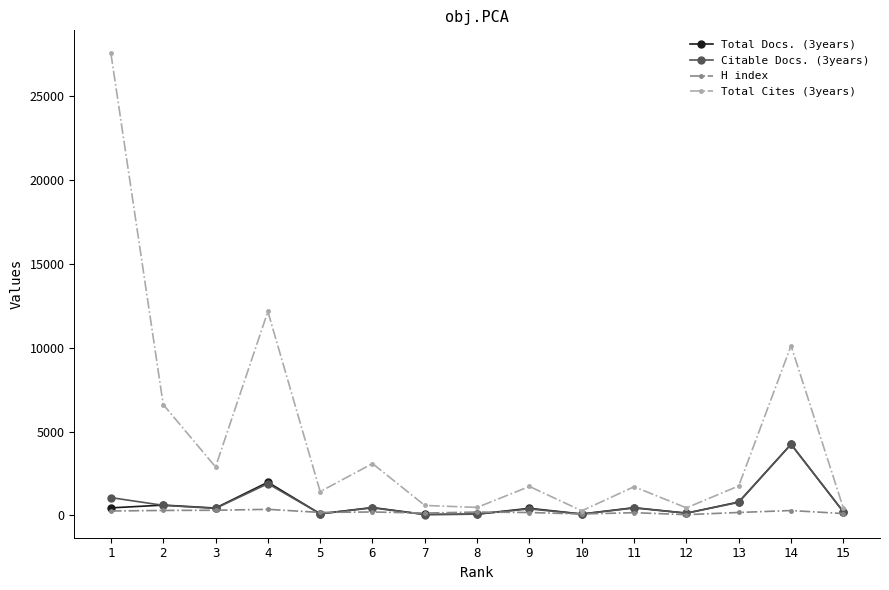

Which series has the largest range (max minus min)?

Total Cites (3years)